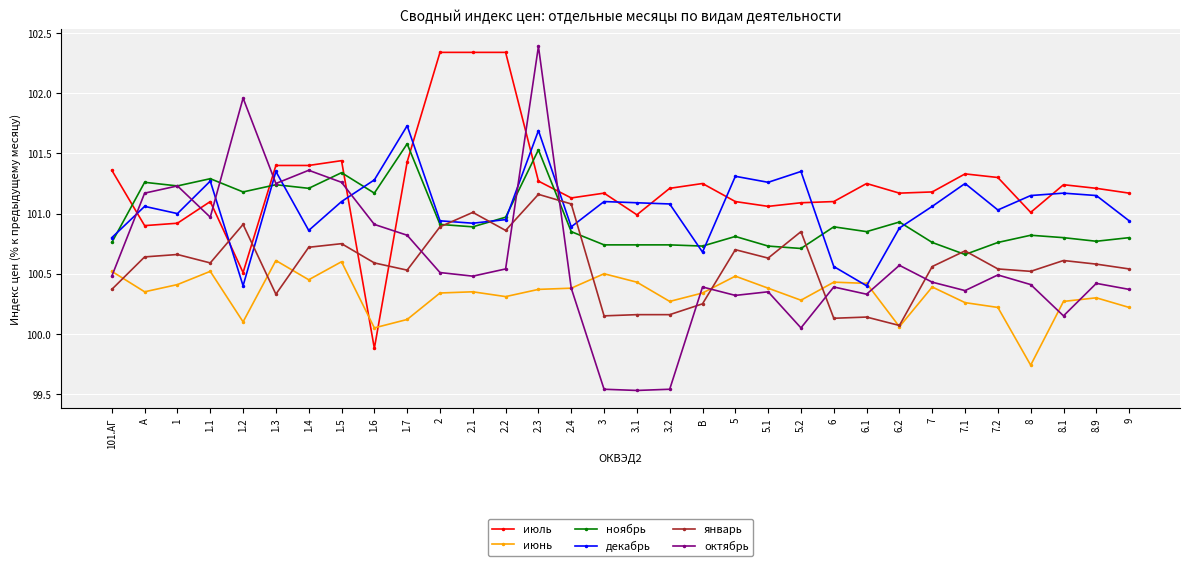

The январь series shows 100.9 at 1.2. True or false?

True